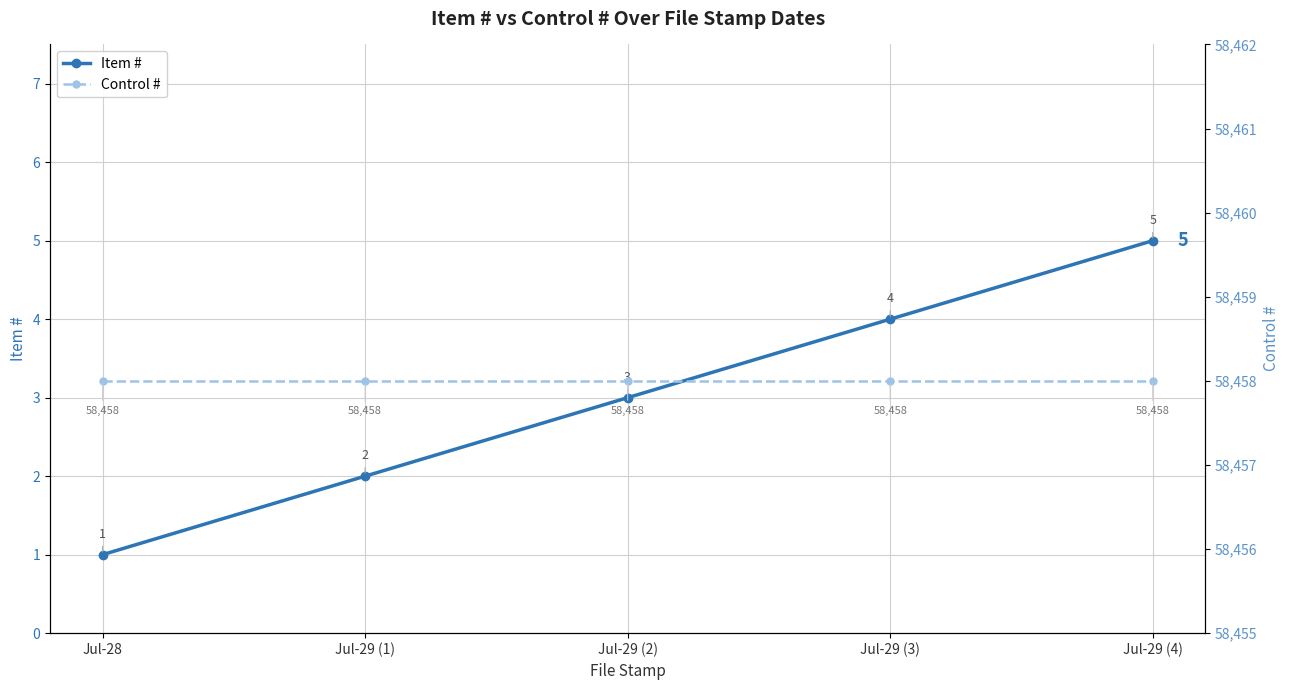

How many lines are shown in the chart?

2